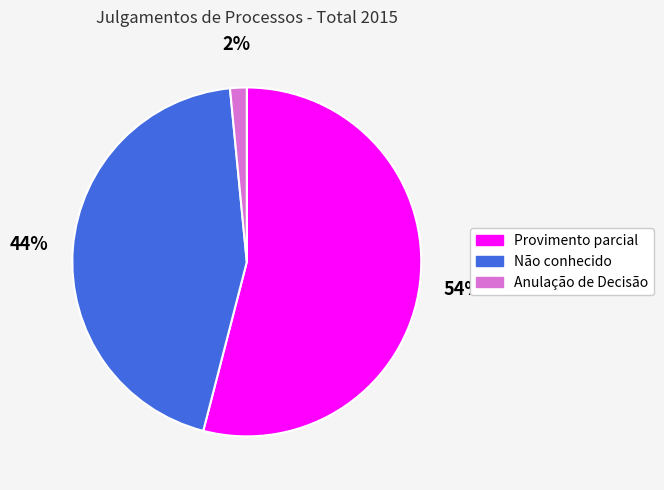

To the nearest percent, what percentage of the pie is Não conhecido?

44%